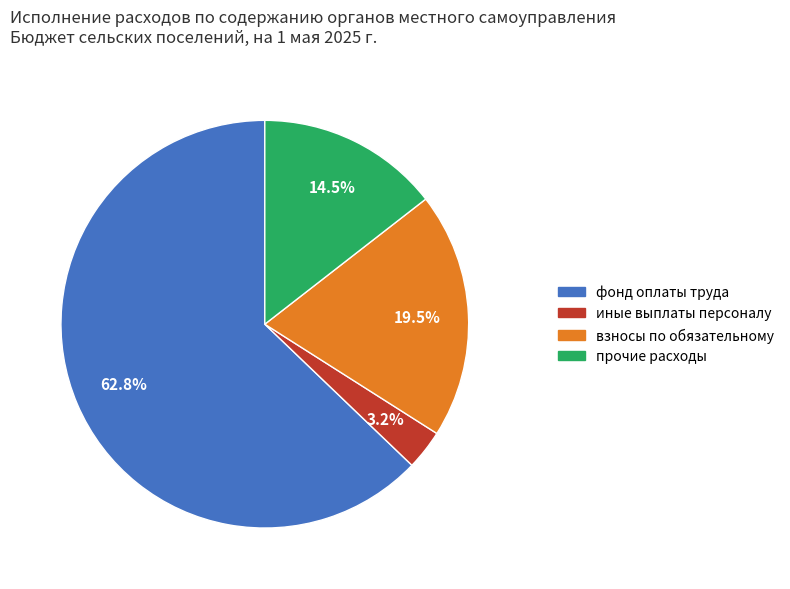

What percentage is NOT represented by прочие расходы?

85.5%